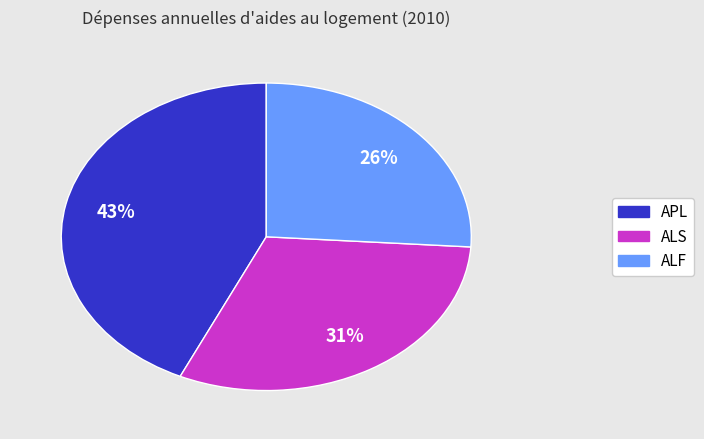

To the nearest percent, what is the difference between the ALF and ALS slice percentages?

5%